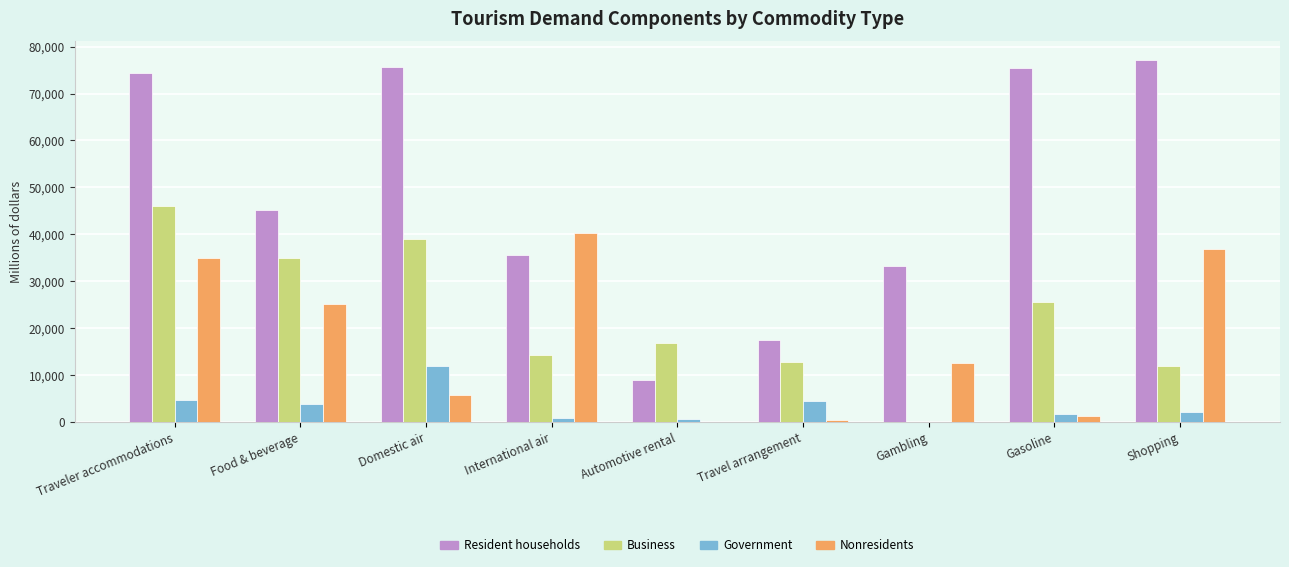

How many distinct data groups are displayed?

4